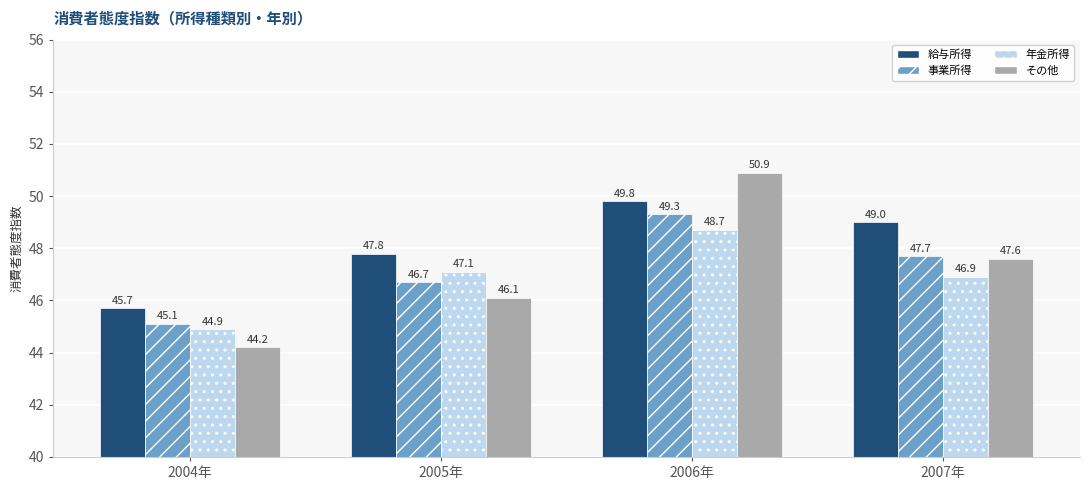

List the series in order of their peak value, highest first.

その他, 給与所得, 事業所得, 年金所得